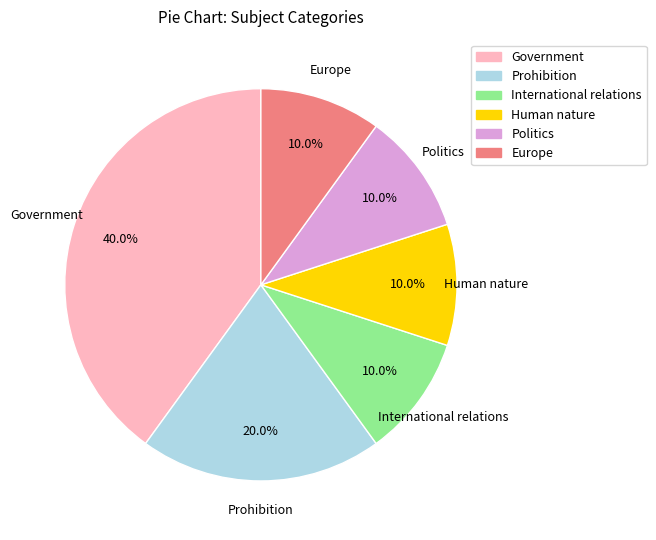

How many segments does this pie chart have?

6